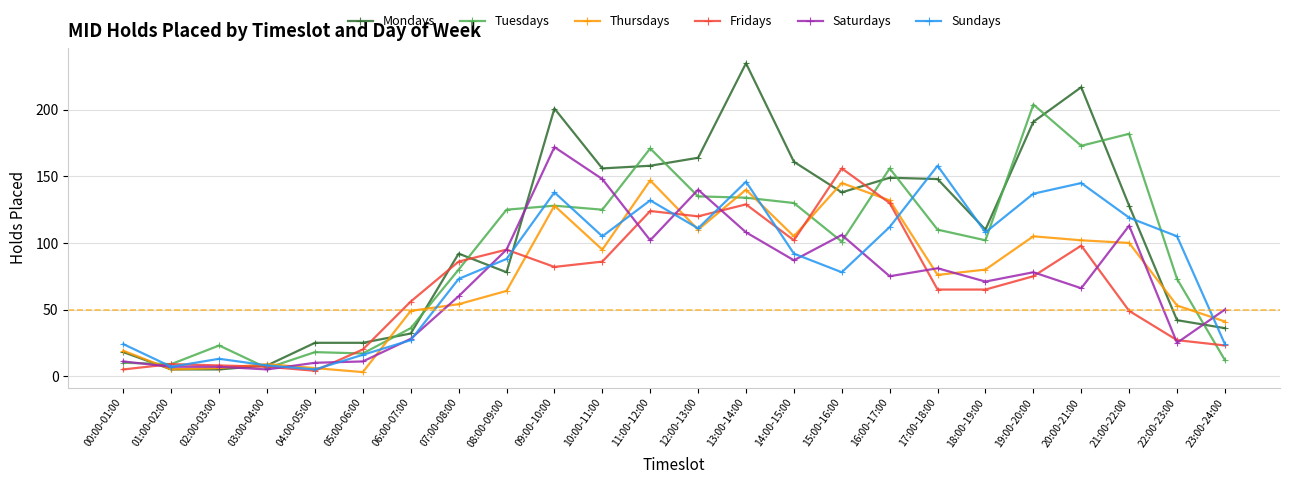

Is it true that Tuesdays equals 204 at 19:00-20:00?

True